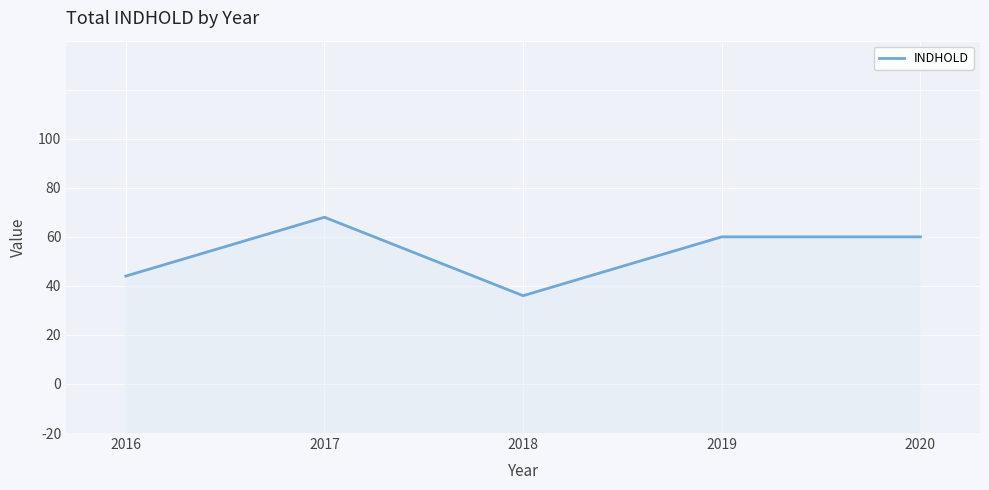

What is the difference between the maximum and second lowest values?

3